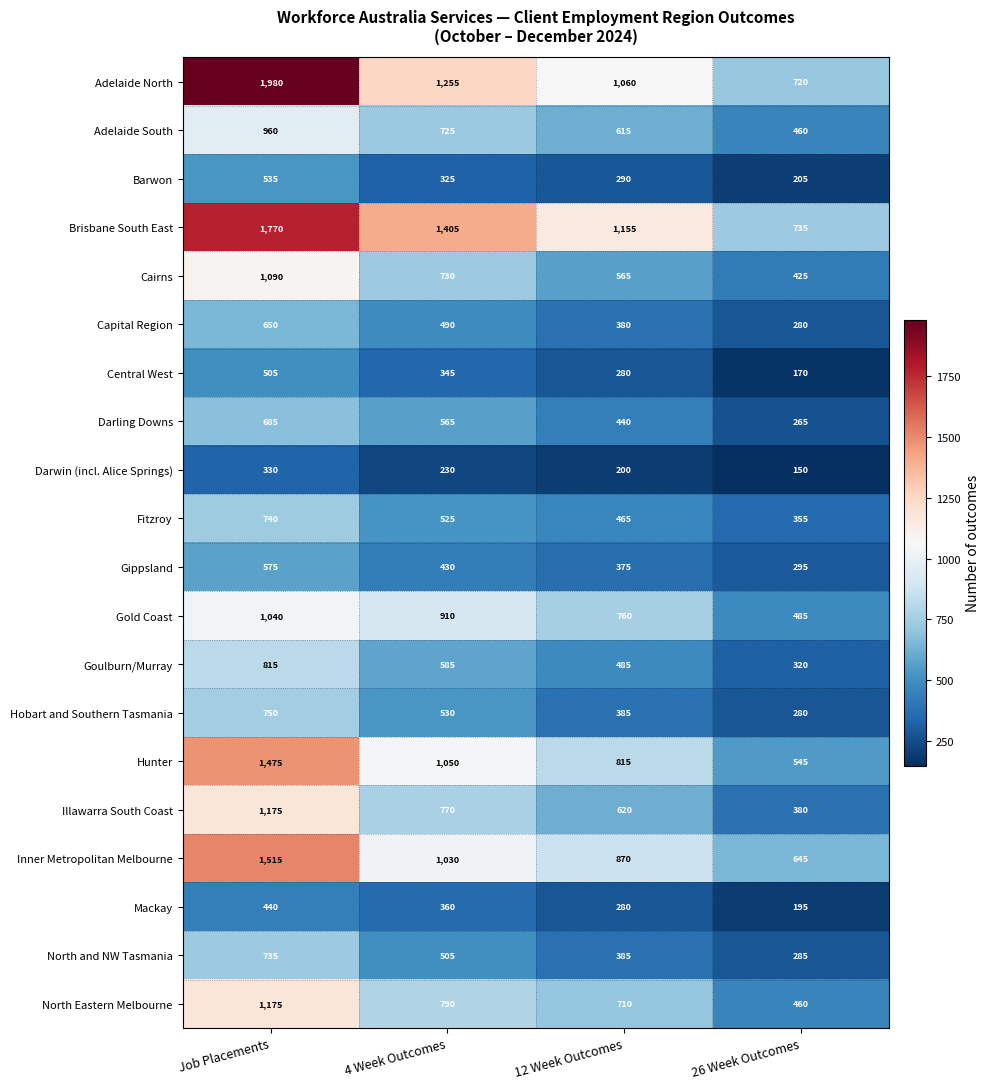

What is the sum of all Gippsland values?

1675